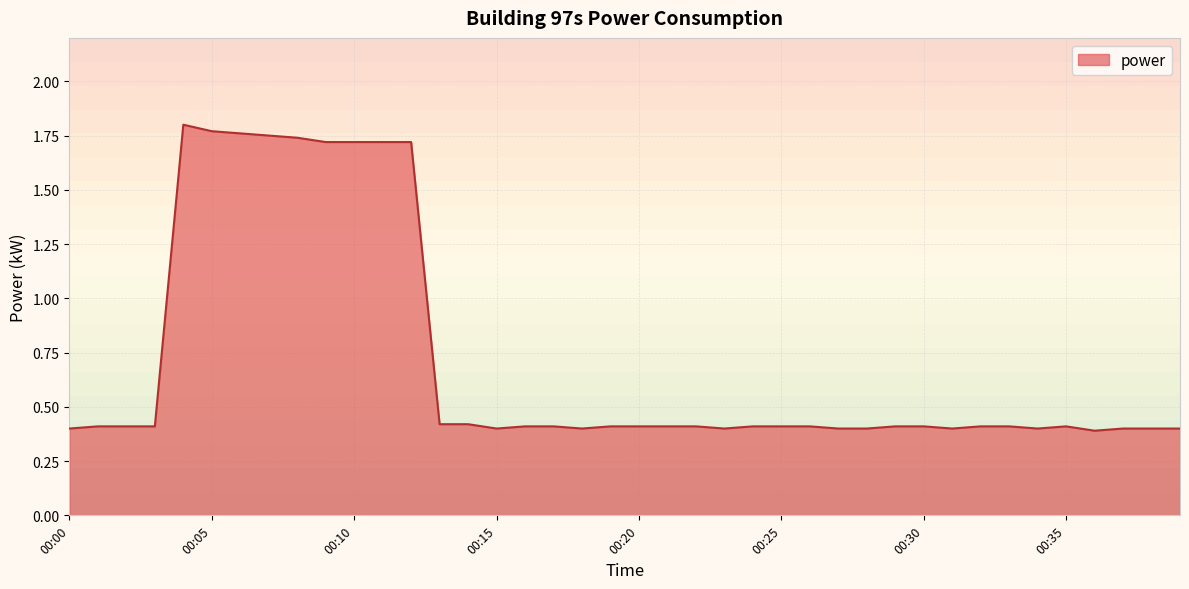

What is the minimum value shown in the chart?

0.4